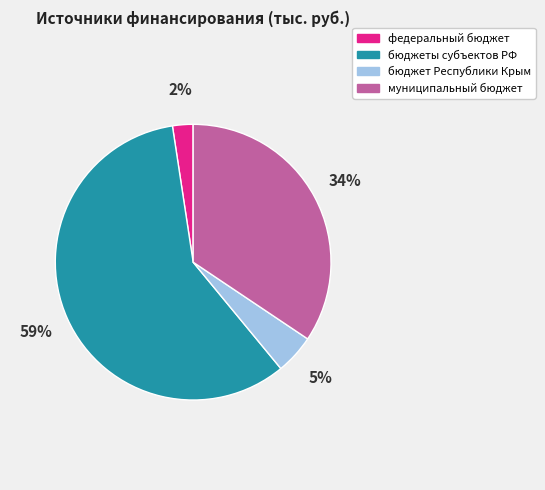

Between бюджеты субъектов РФ and бюджет Республики Крым, which is larger?

бюджеты субъектов РФ